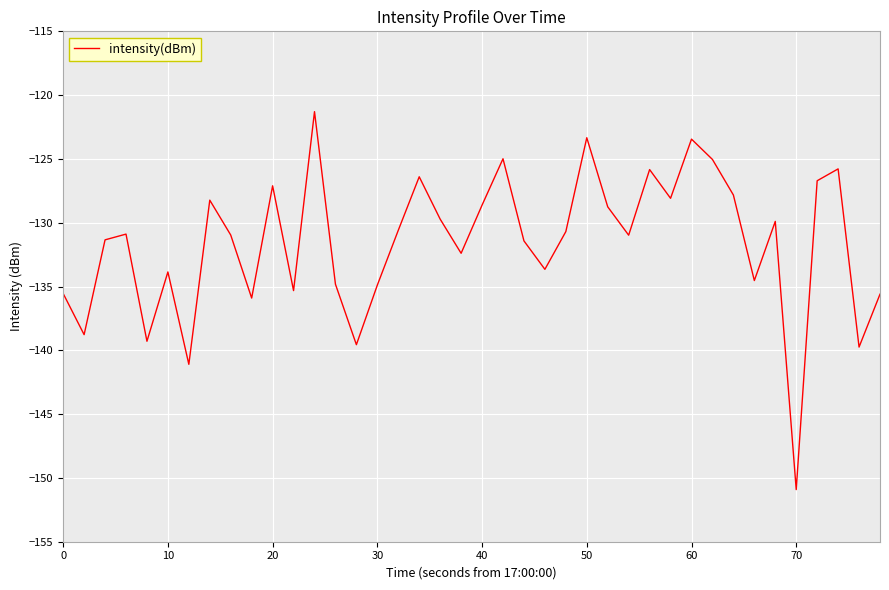

What is the smallest value displayed?

-150.9